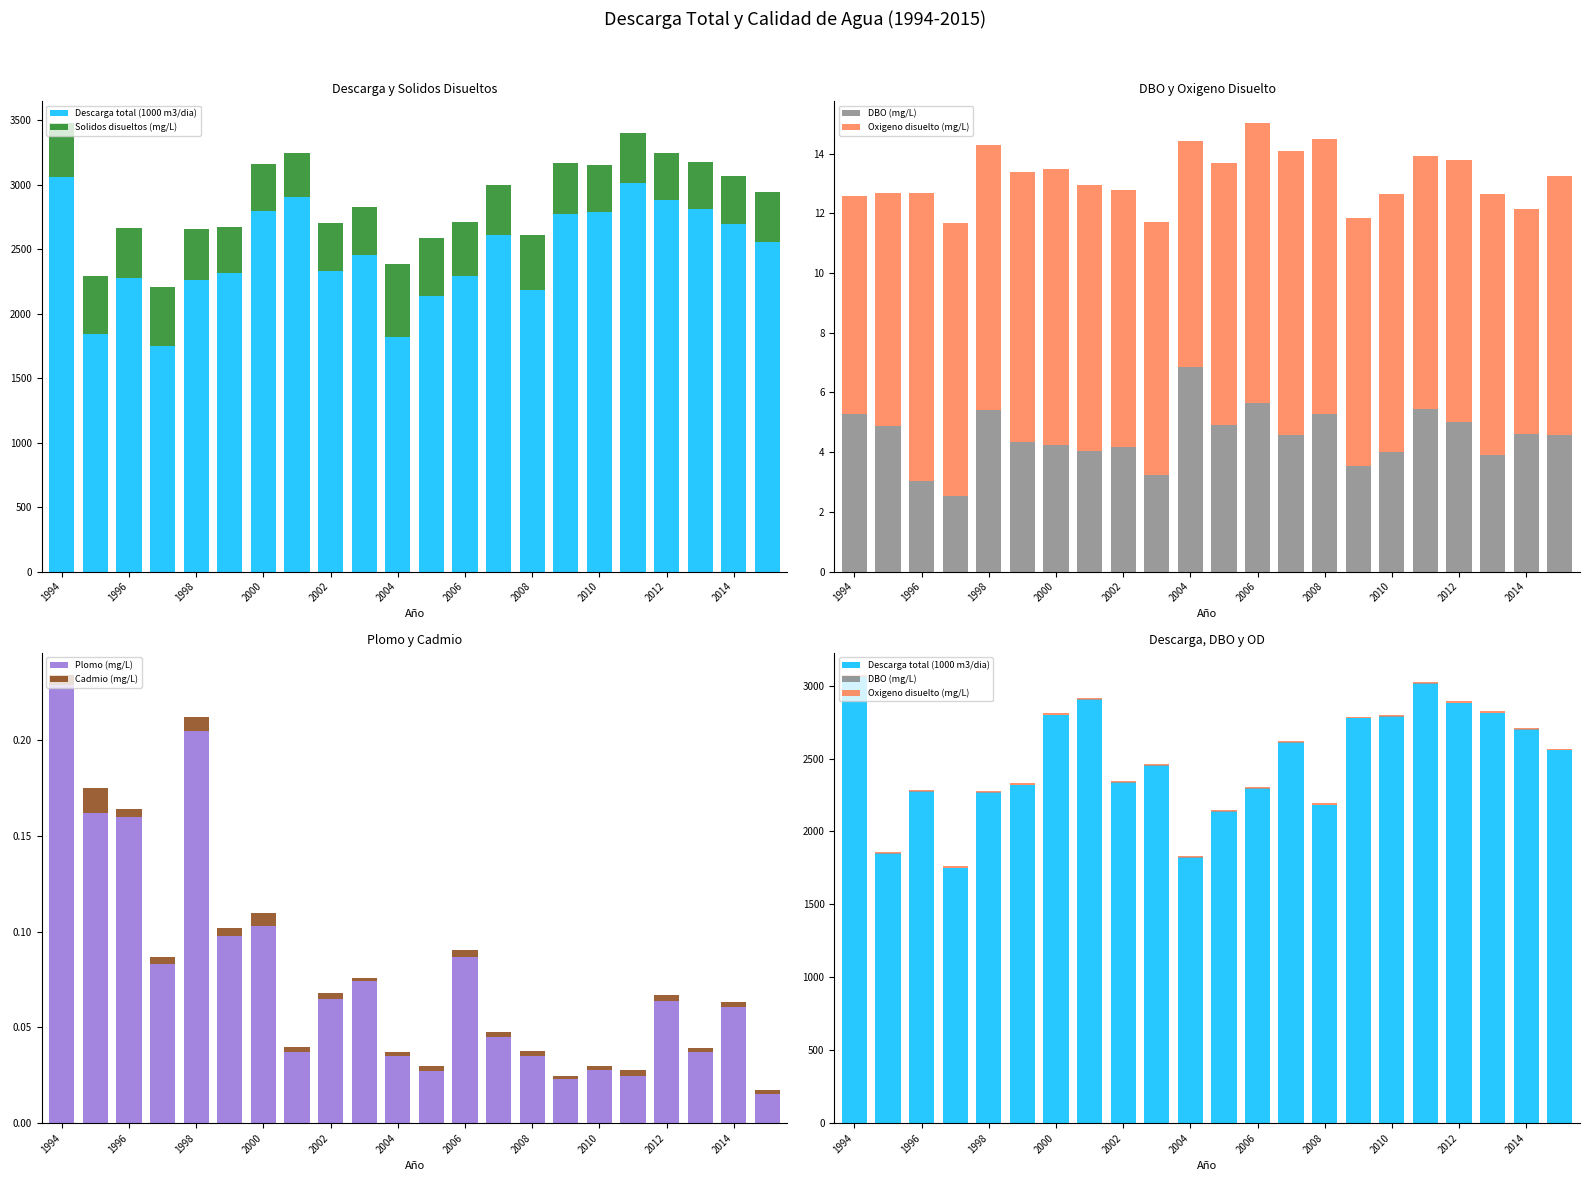

The Solidos disueltos (mg/L) series shows 584.3 at 19. True or false?

False